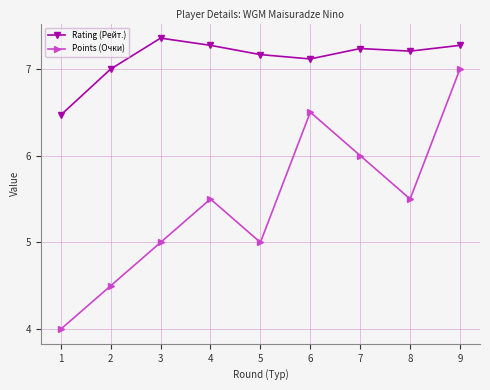

What is the lowest value of the Rating (Рейт.) series?

6.5